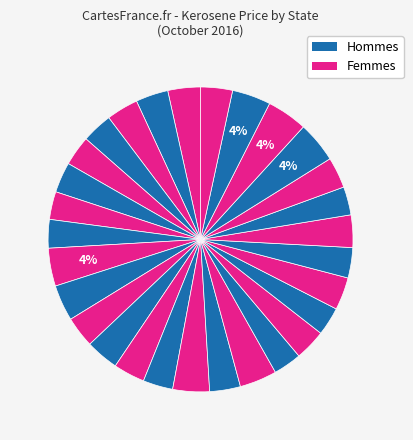

Does any single category account for the majority?

No